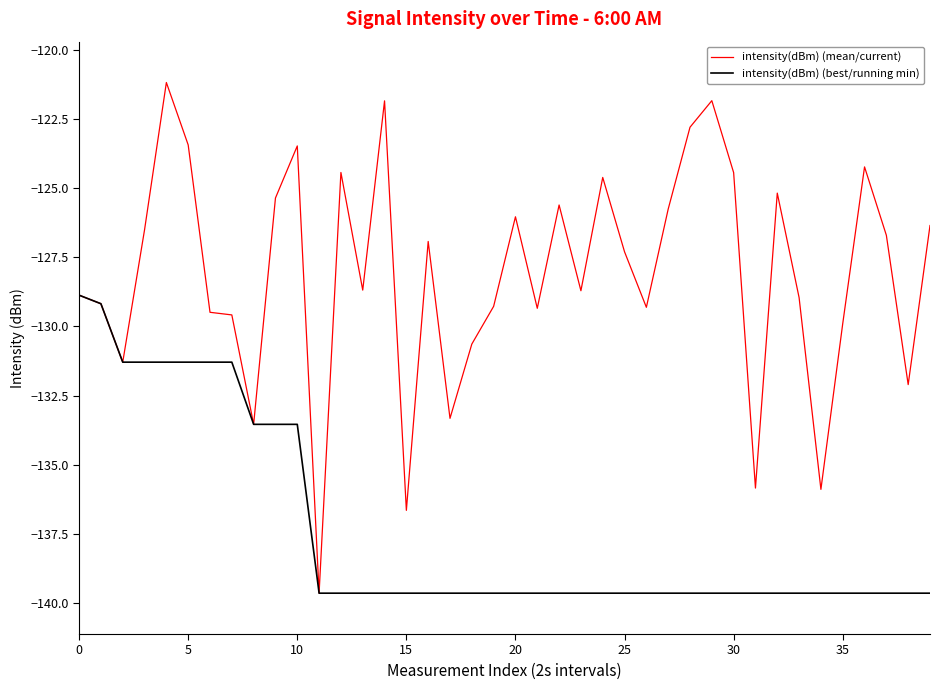

Which series has the widest spread of values?

intensity(dBm) (mean/current)